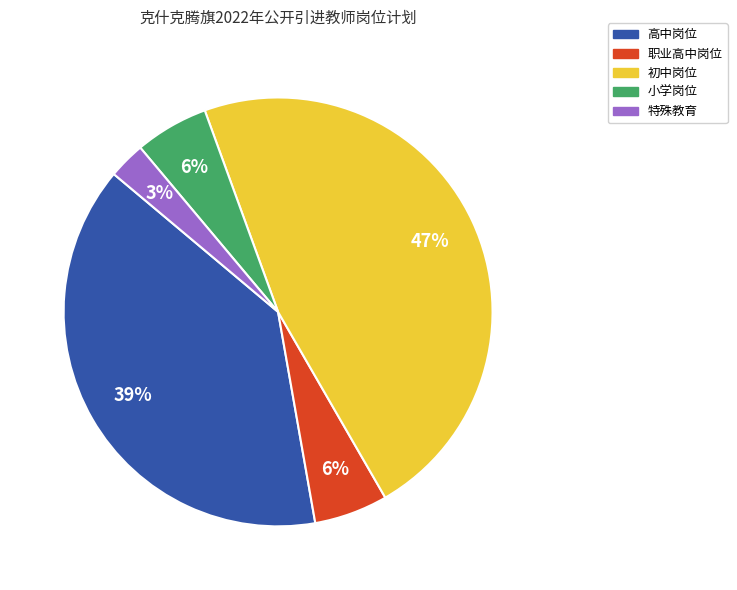

Is it true that 小学岗位 is 6% of the pie?

True